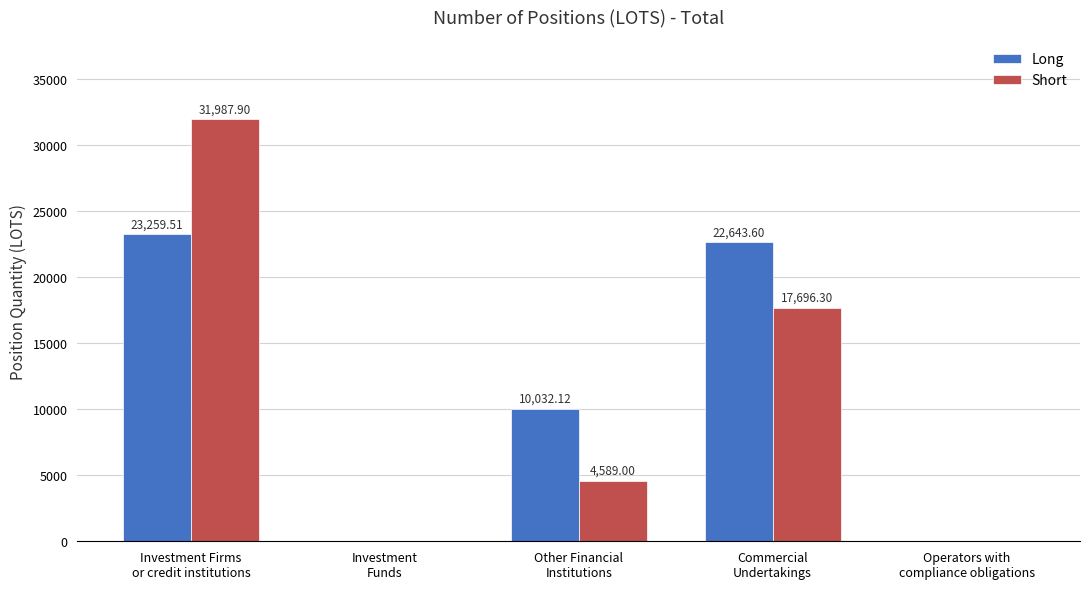

At which category is the sum across all series the highest?

Investment Firms
or credit institutions